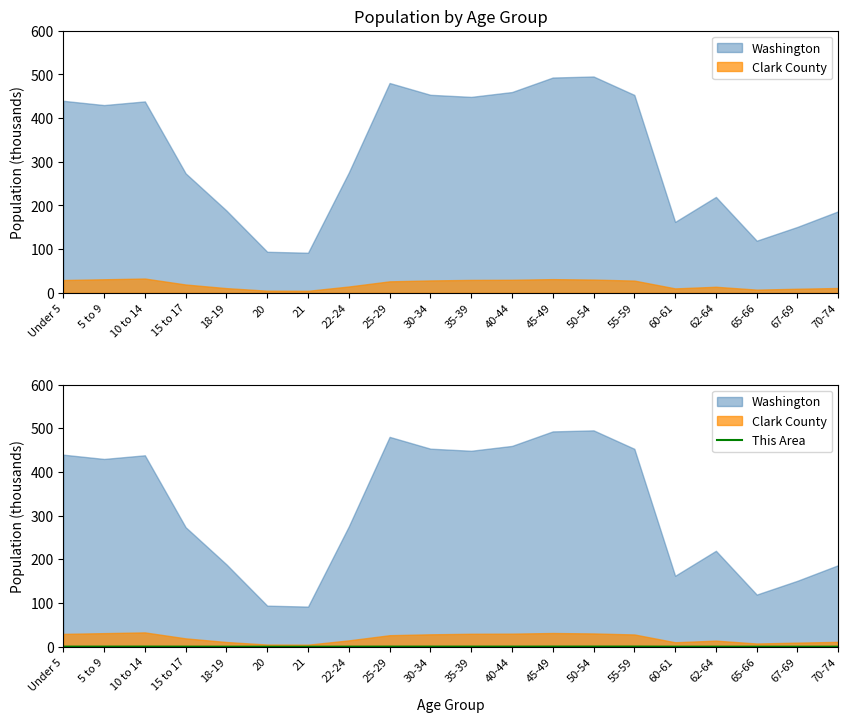

Is it true that This Area equals 0.4 at 50-54?

True